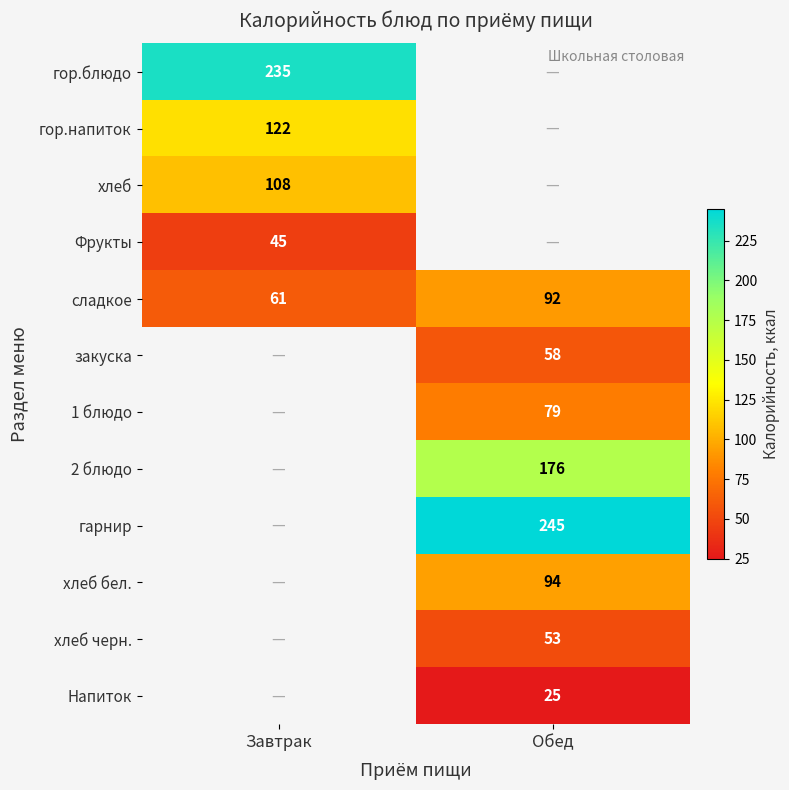

What is the minimum value shown in the chart?

25.0